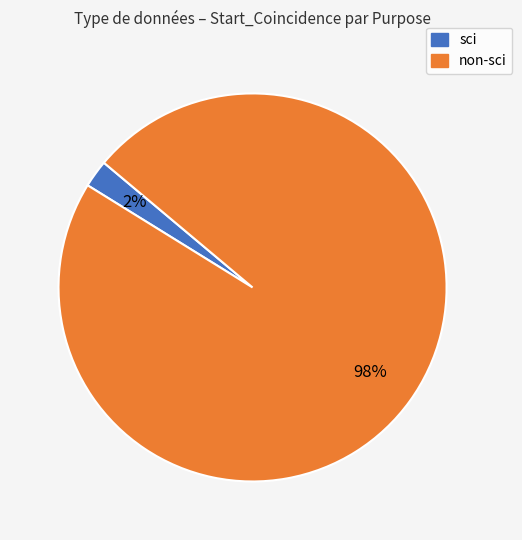

How many slices are in this pie chart?

2